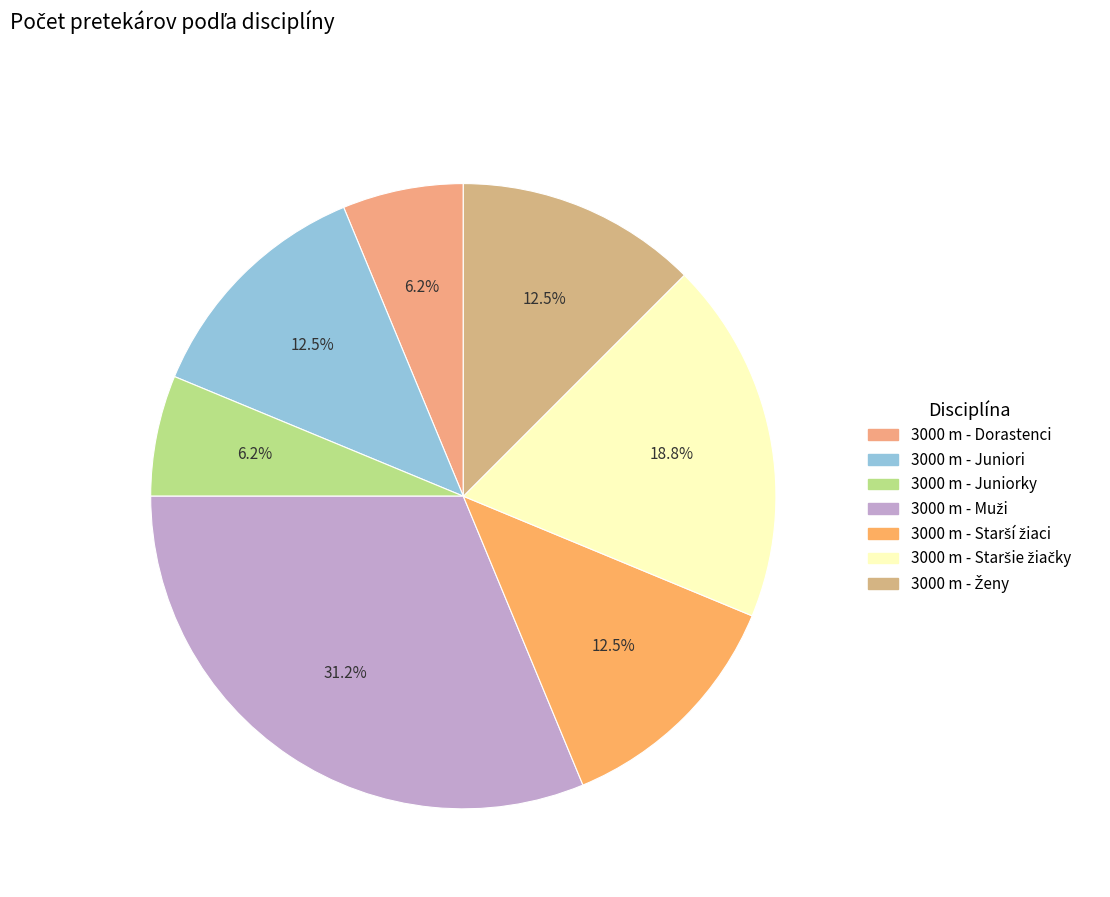

True or false: 3000 m - Dorastenci accounts for 14% of the total.

False